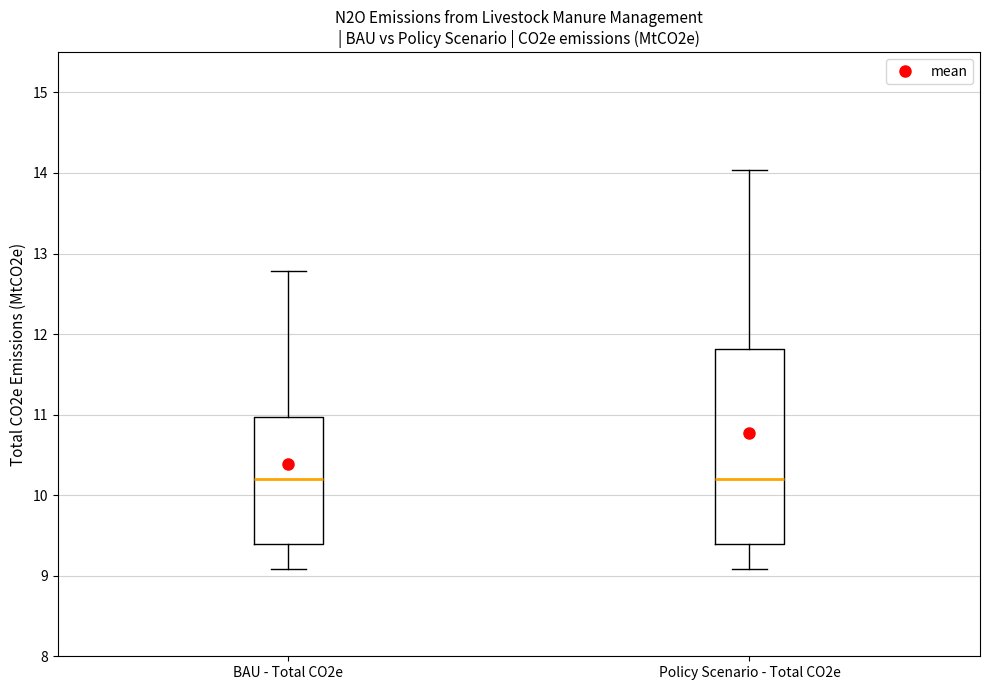

Where does the upper whisker of the box for BAU - Total CO2e end on the y-axis? The values are not printed on the chart, so give them approximately, as read against the axis.

12.8